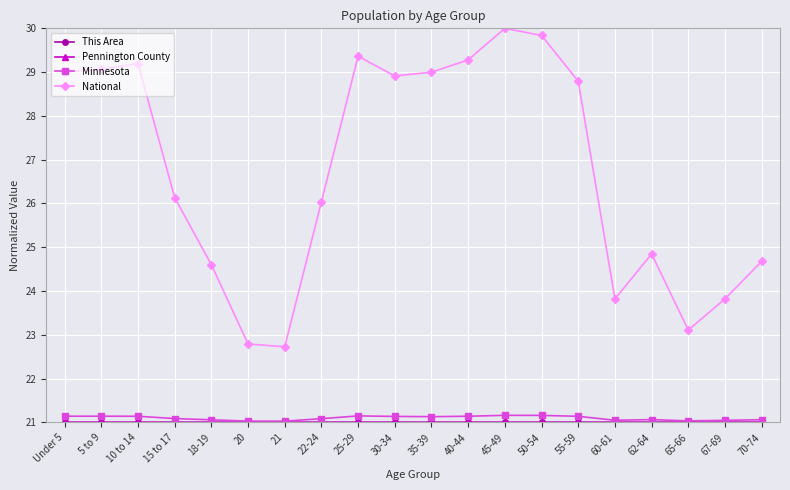

At how many categories does at least one series exceed 28?

10